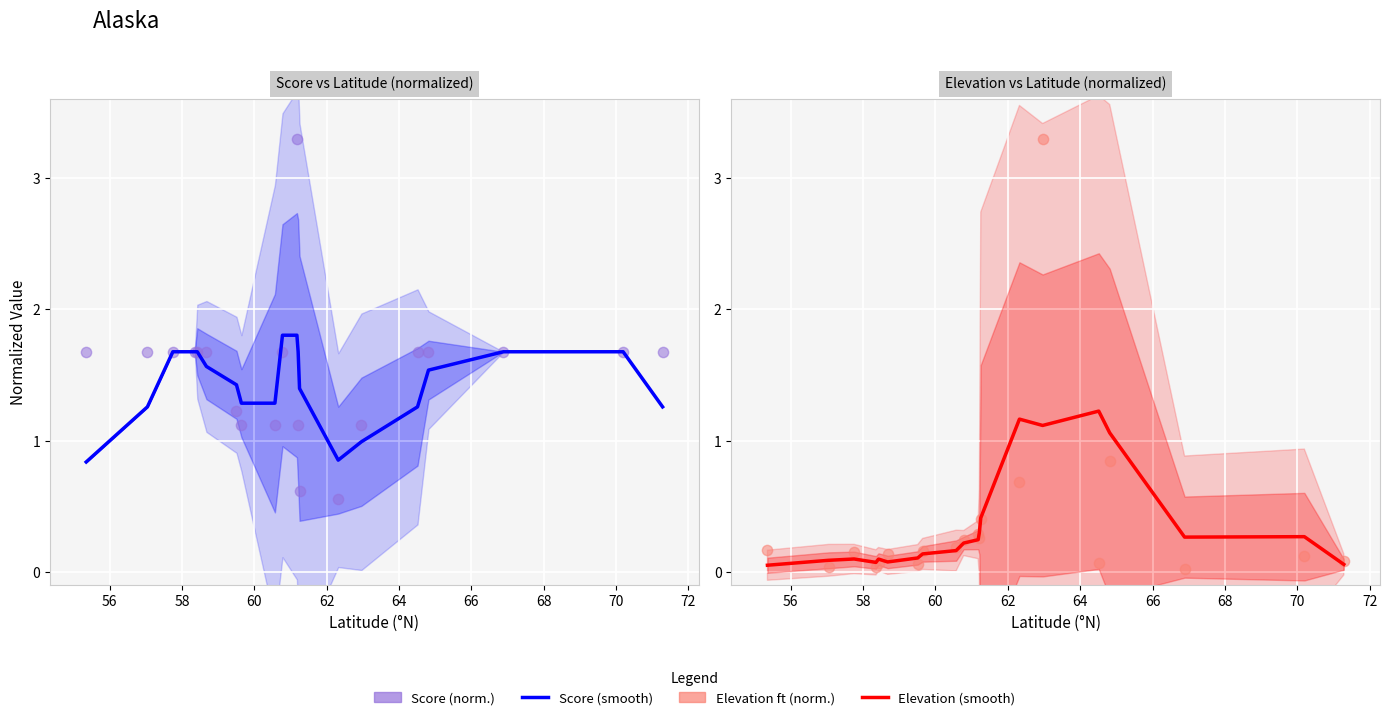

At how many categories does at least one series exceed 2?

2